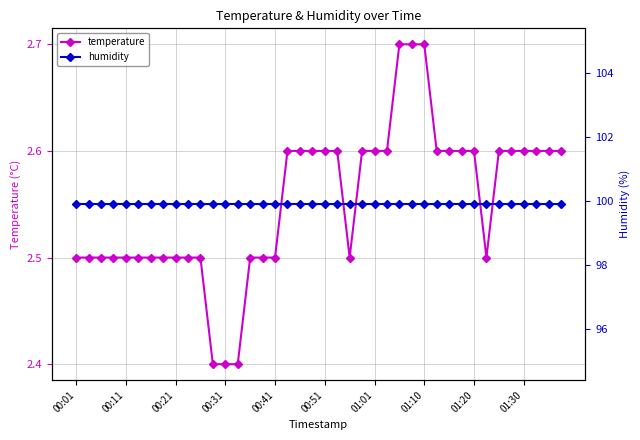

True or false: temperature and humidity cross at least once.

False